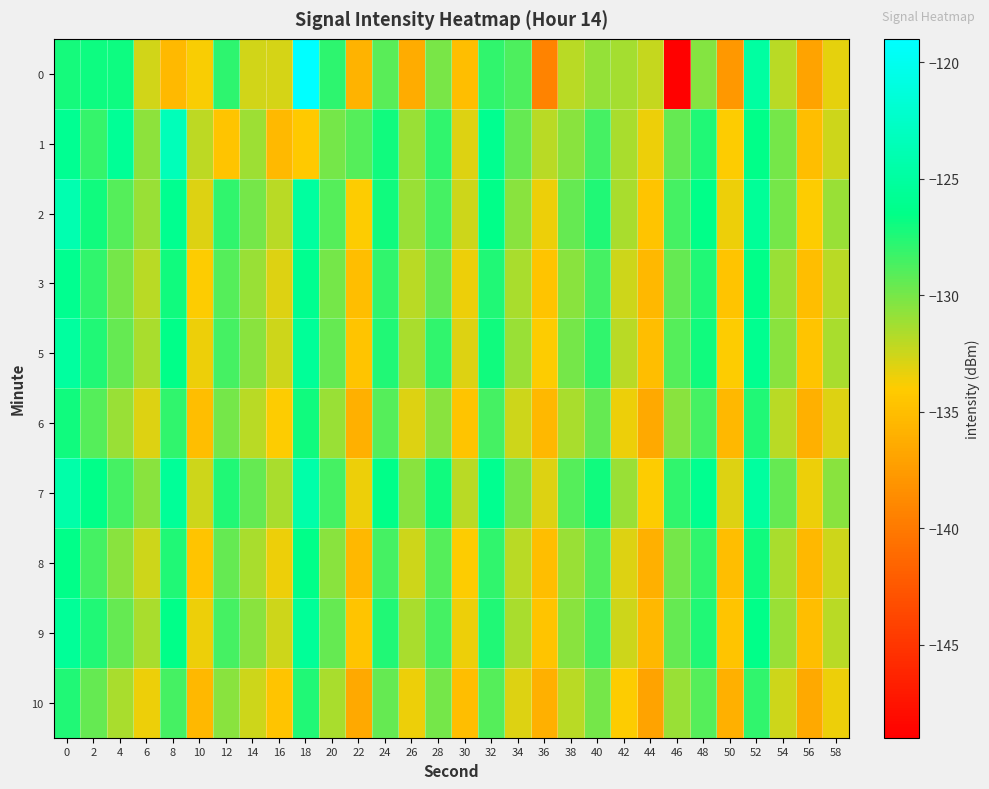

What is the spread (max minus min) of values at 2?

3.0